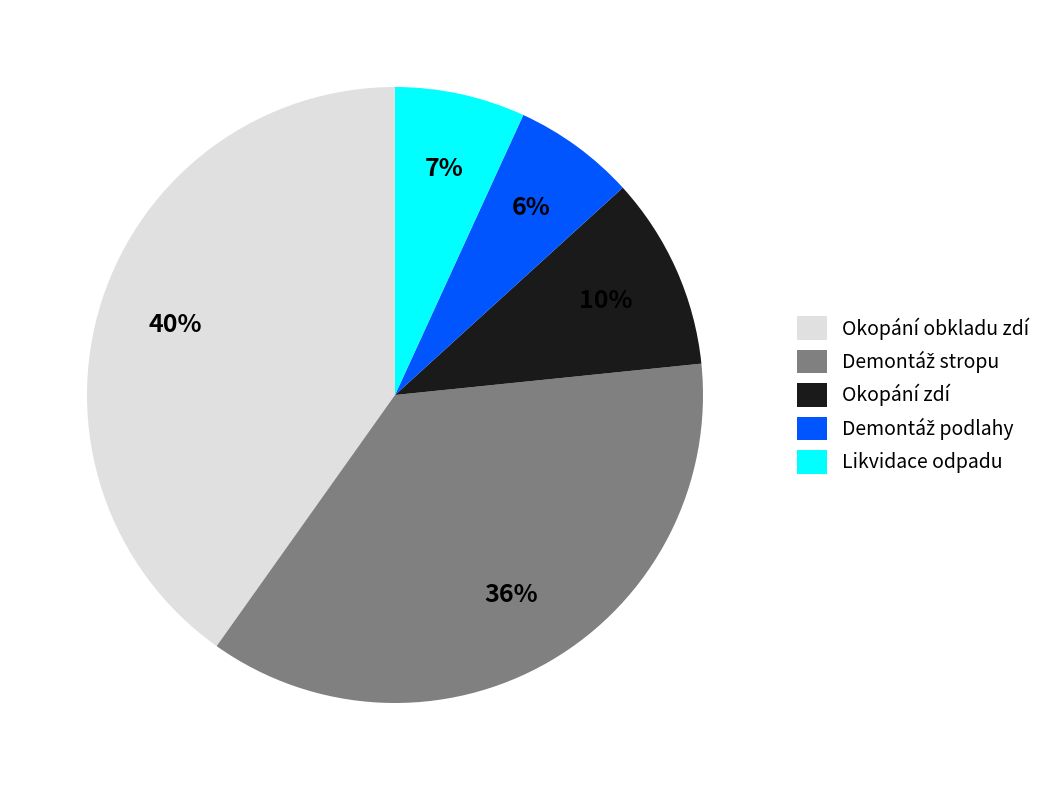

Does Okopání zdí account for over 50% of the chart?

No